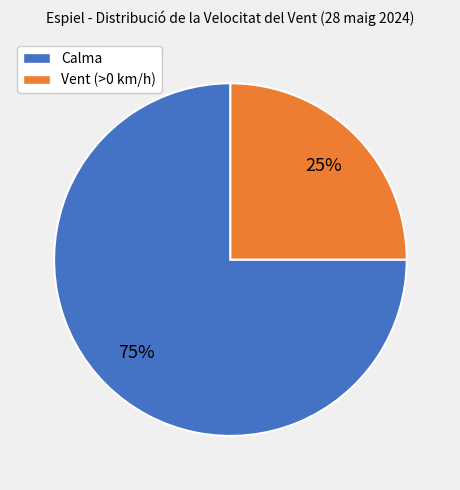

Between Vent (>0 km/h) and Calma, which is larger?

Calma